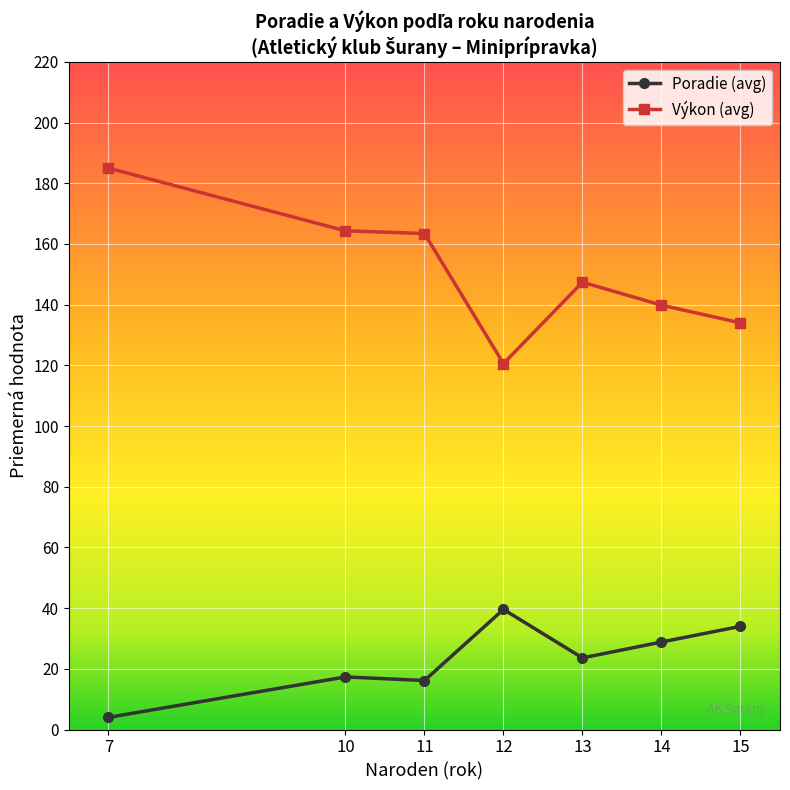

What is the value of the Poradie (avg) point at the 5th from the left?

23.6